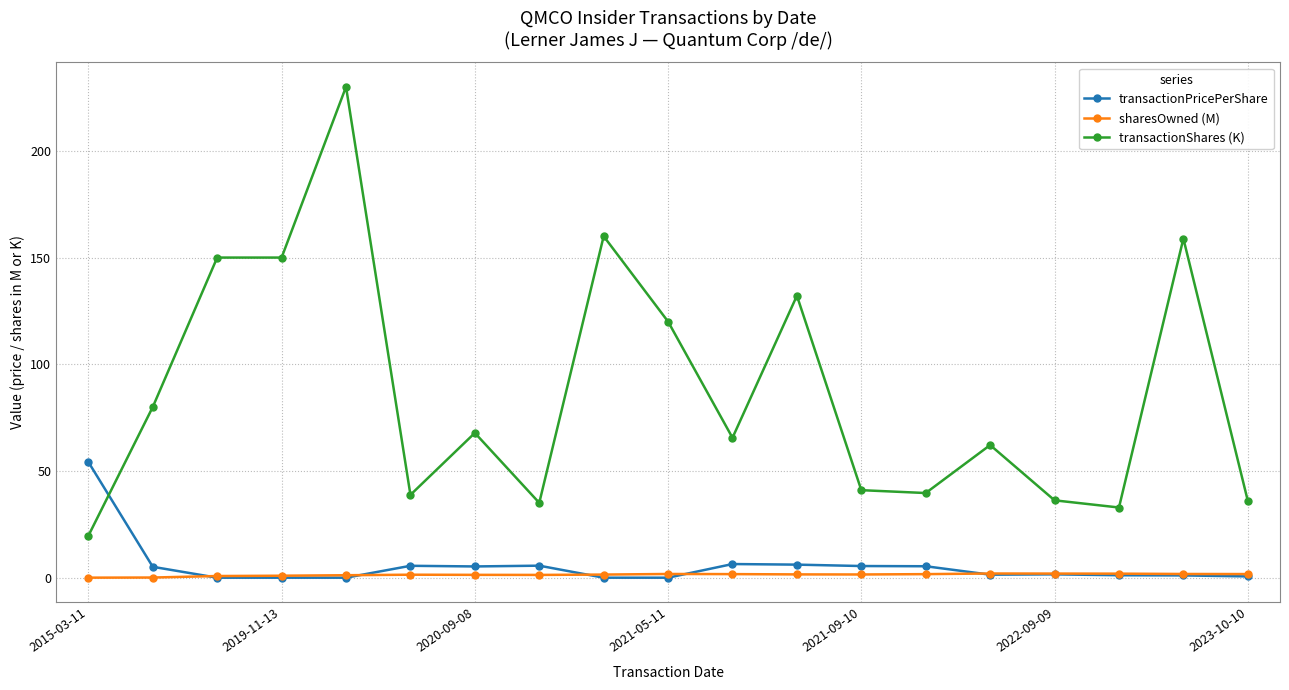

What is the value of the transactionPricePerShare point at the 12th from the left?

6.1